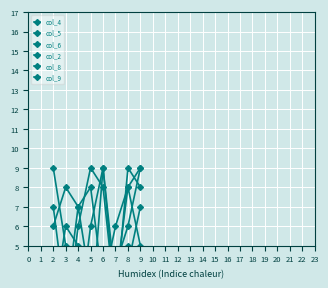

At which label is col_8 closest to 5?

3